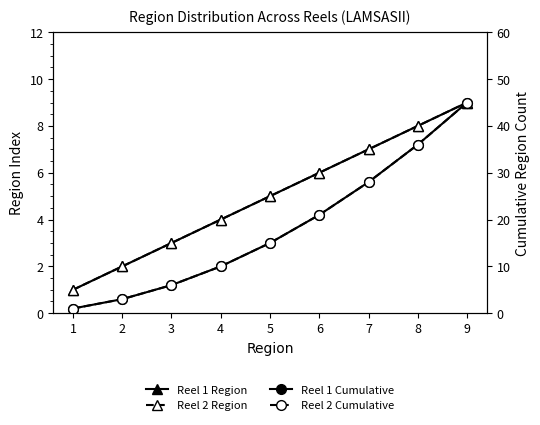

What is the value of the Reel 1 Region point at the 1st from the left?

1